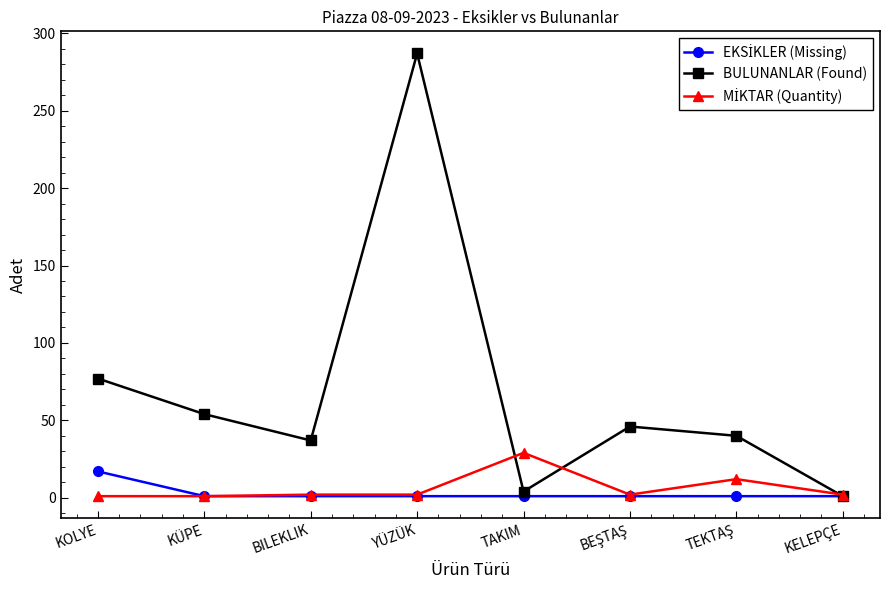

Where does the BULUNANLAR (Found) series first go above 46?

KOLYE